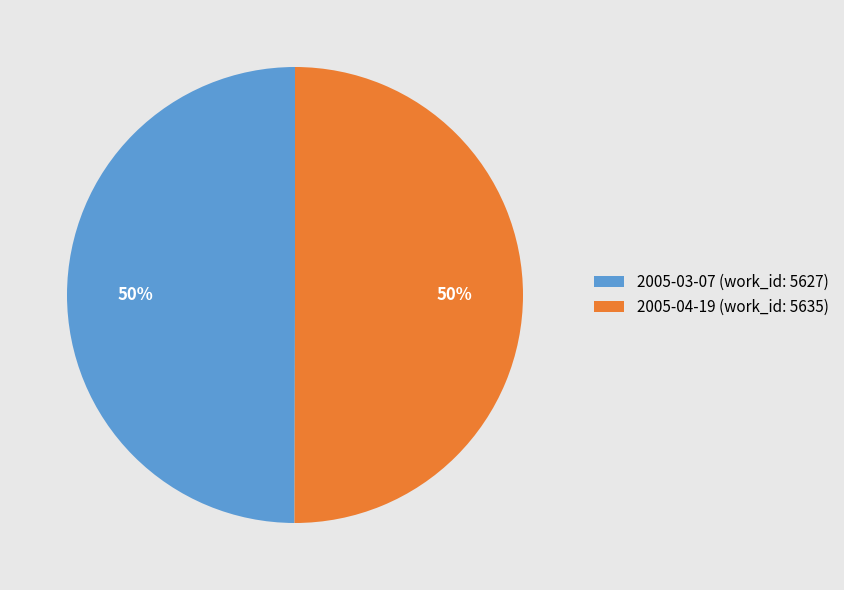

How many slices are in this pie chart?

2